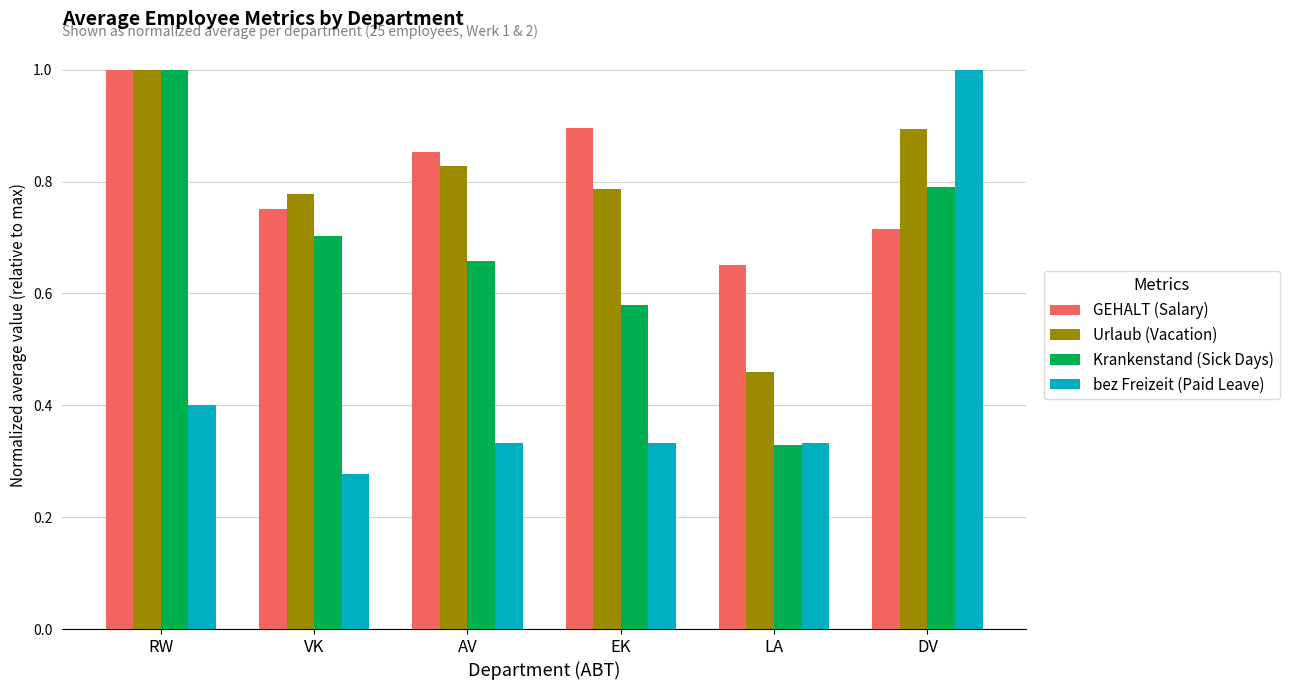

Which category has the lowest value across all series?

VK